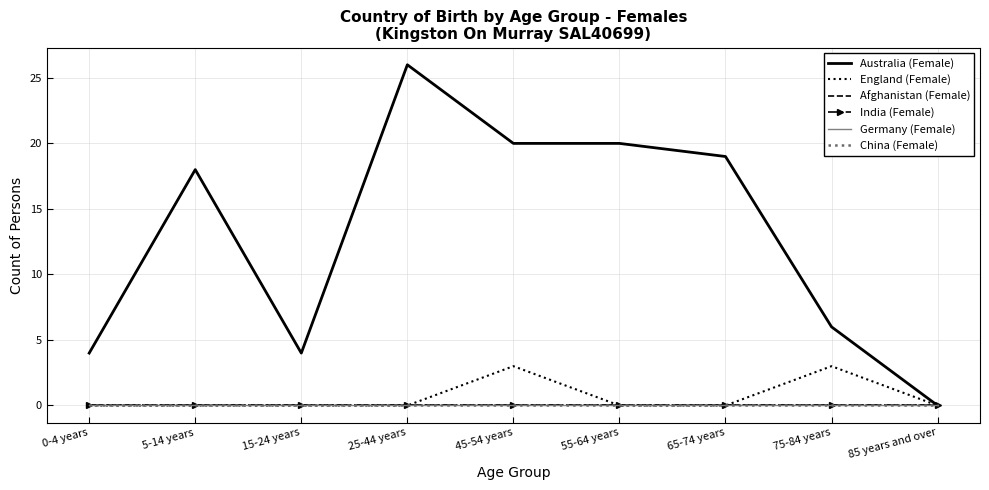

True or false: India (Female) and England (Female) intersect in this chart.

False